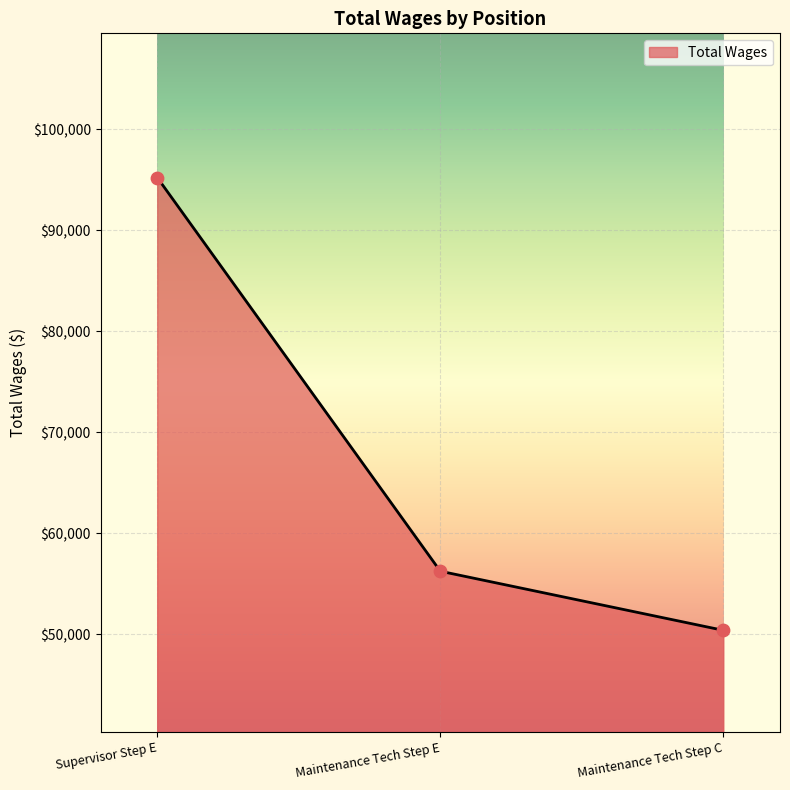

Between Maintenance Tech Step E and Maintenance Tech Step C, which is larger?

Maintenance Tech Step E